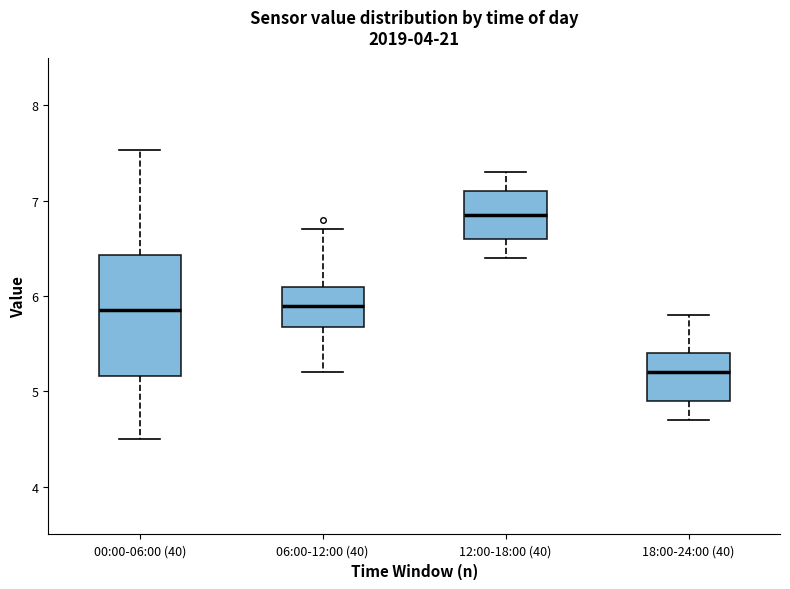

Reading left to right, transcribe this box plot: for each box, give where its median line is, the range the box spans, and where its two whiskers end, as read against the y-axis. The values are not printed on the chart, so give them approximately, as read against the axis.

00:00-06:00 (40): median 5.9, box 5.2 to 6.4, whiskers 4.5 to 7.5
06:00-12:00 (40): median 5.9, box 5.7 to 6.1, whiskers 5.2 to 6.7
12:00-18:00 (40): median 6.9, box 6.6 to 7.1, whiskers 6.4 to 7.3
18:00-24:00 (40): median 5.2, box 4.9 to 5.4, whiskers 4.7 to 5.8